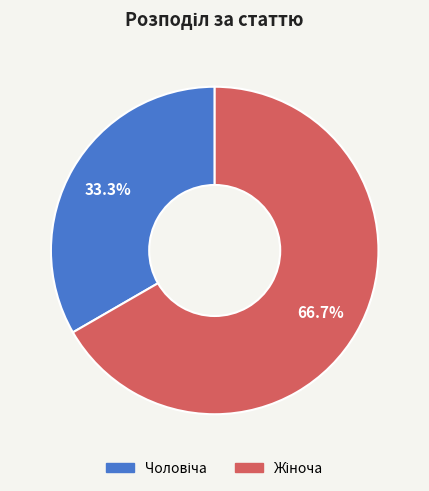

Count the number of slices in the pie.

2